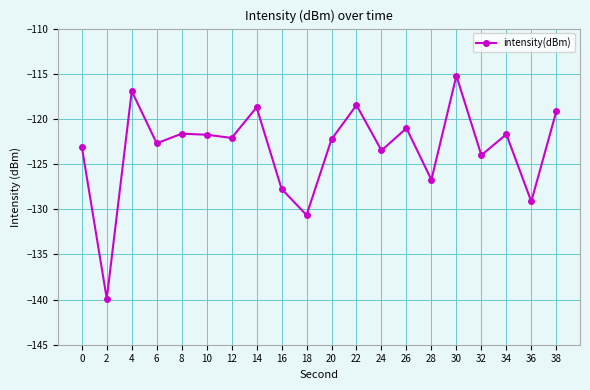

What is the sum of the values at 22 and 6?

-241.2